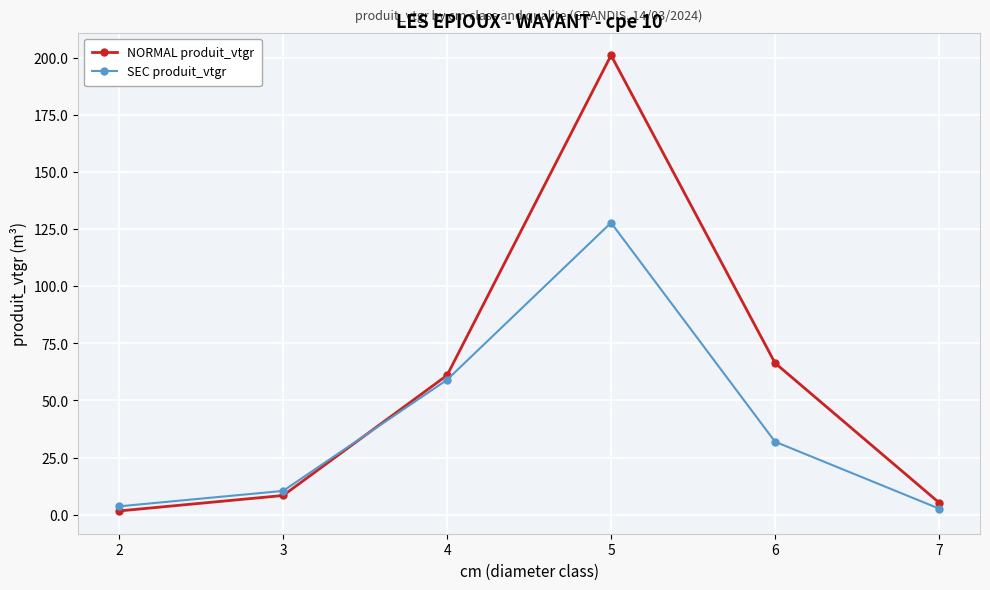

Reading left to right, transcribe all the data shown in this chart.

NORMAL produit_vtgr: 2=1.6	3=8.4	4=61.0	5=201.0	6=66.3	7=5.3
SEC produit_vtgr: 2=3.6	3=10.4	4=59.0	5=127.7	6=31.9	7=2.6